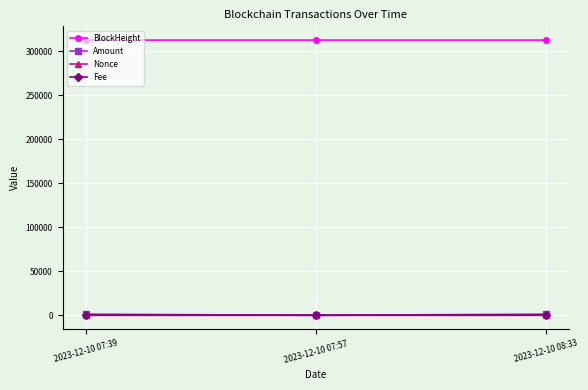

The value of BlockHeight at 2023-12-10 07:39 is 160451.8. True or false?

False